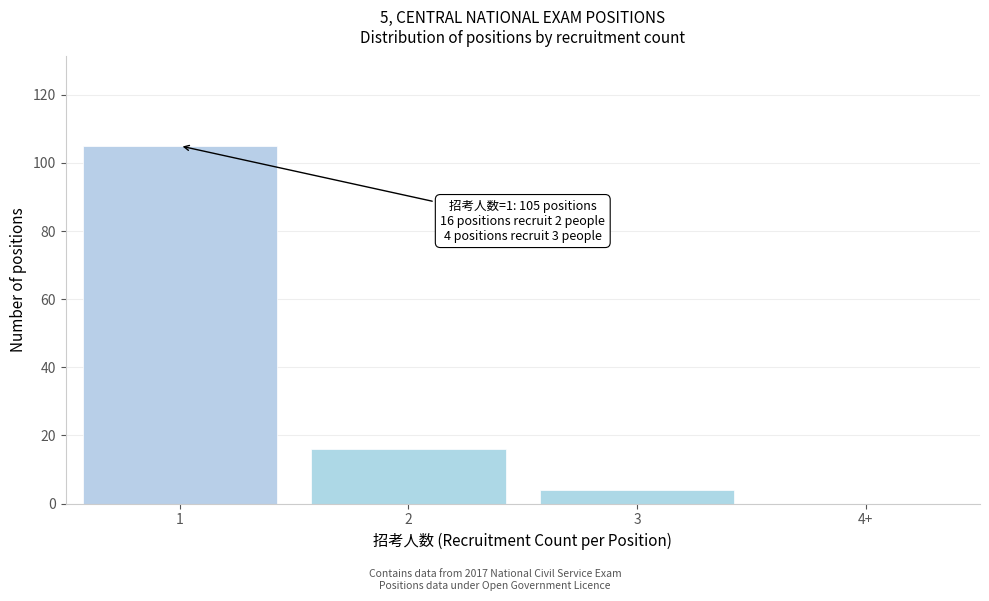

Reading right to left, transcribe all the data shown in this chart.

4+=0	3=4	2=16	1=105